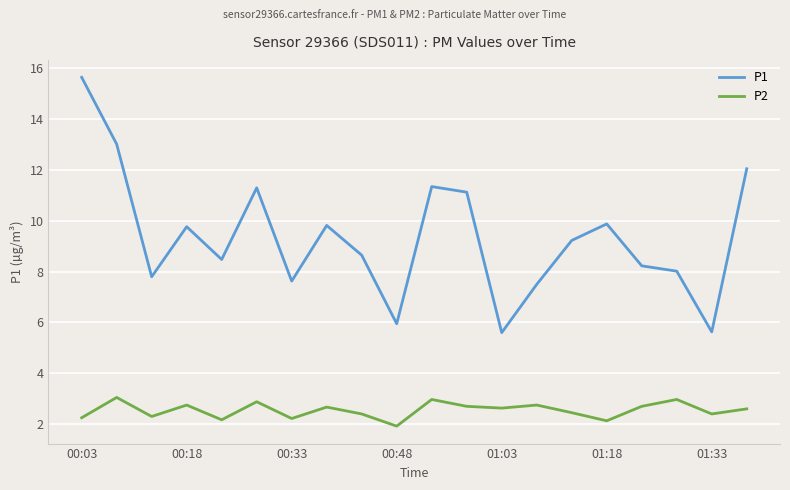

Rank the series by their maximum value, from lowest to highest.

P2, P1